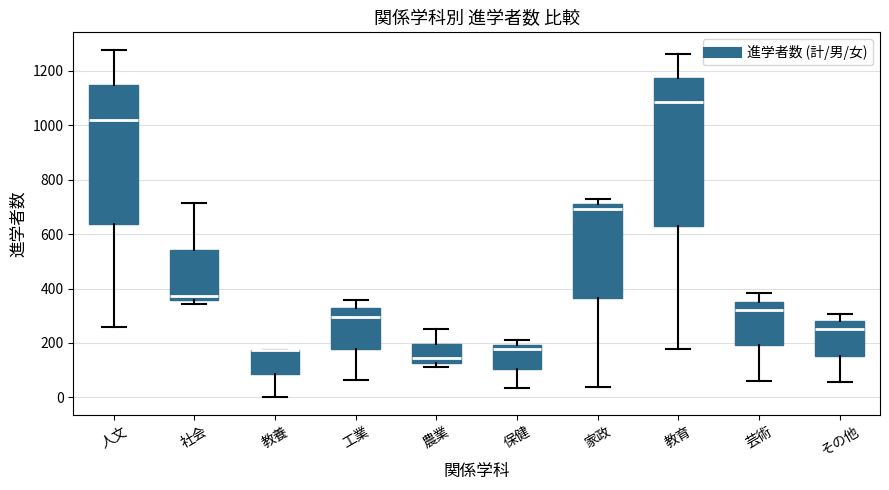

Where is the lower edge of the box for 教養 on the y-axis? The values are not printed on the chart, so give them approximately, as read against the axis.

80